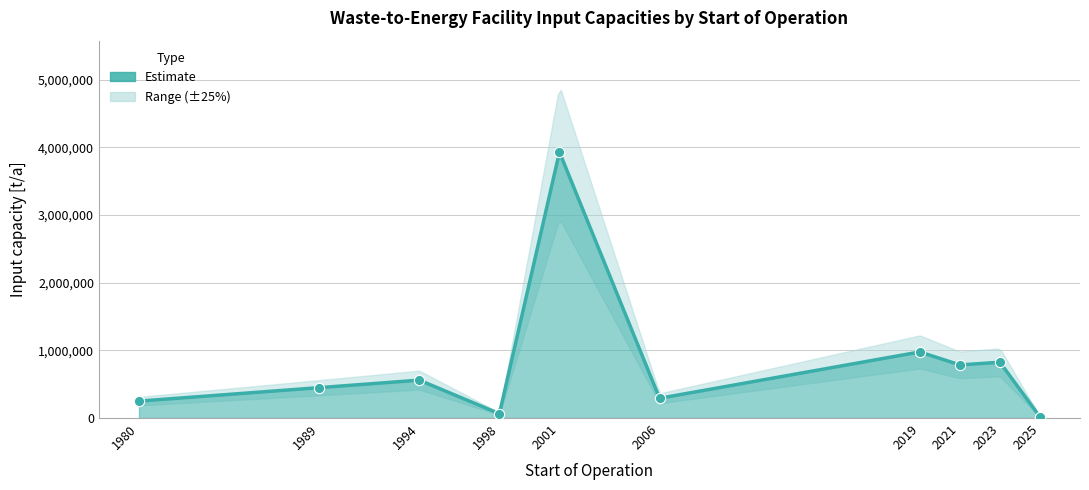

What is the change in value from 1980 to 2021?

+535000